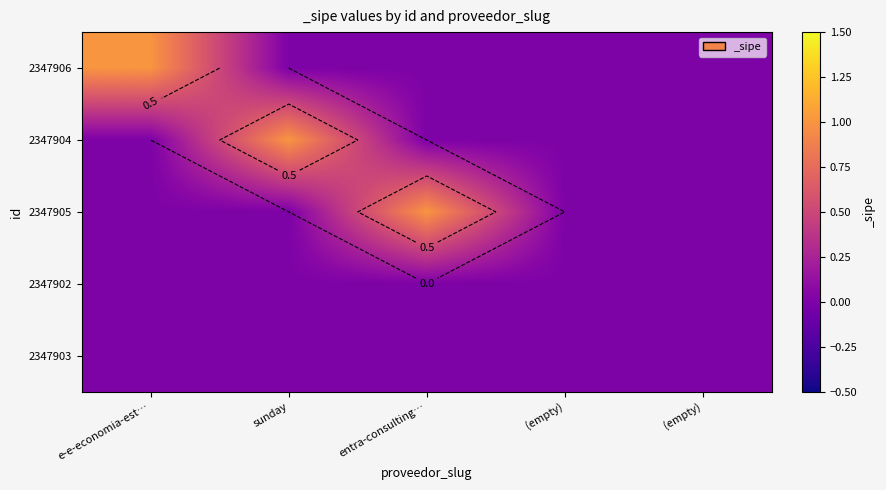

At which label is 2347903 closest to 0?

e-e-economia-est…